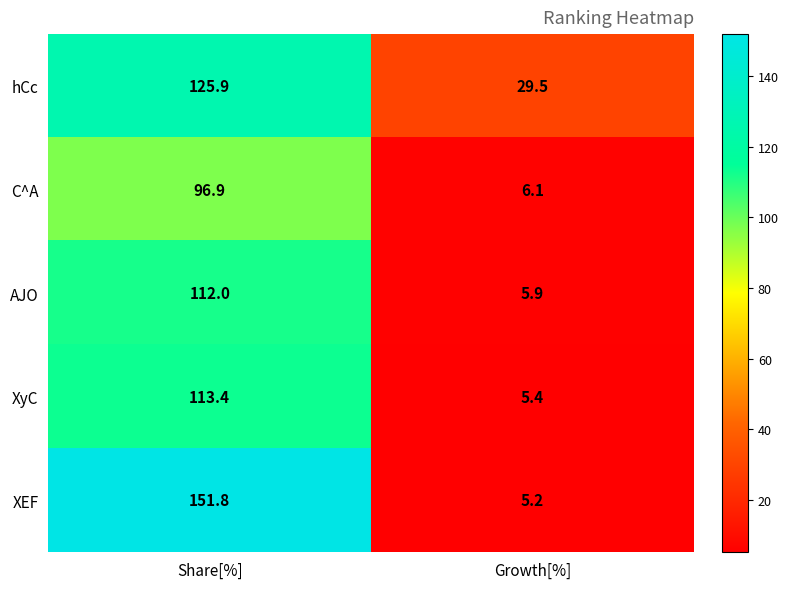

Which category has the highest value across all series?

Share[%]